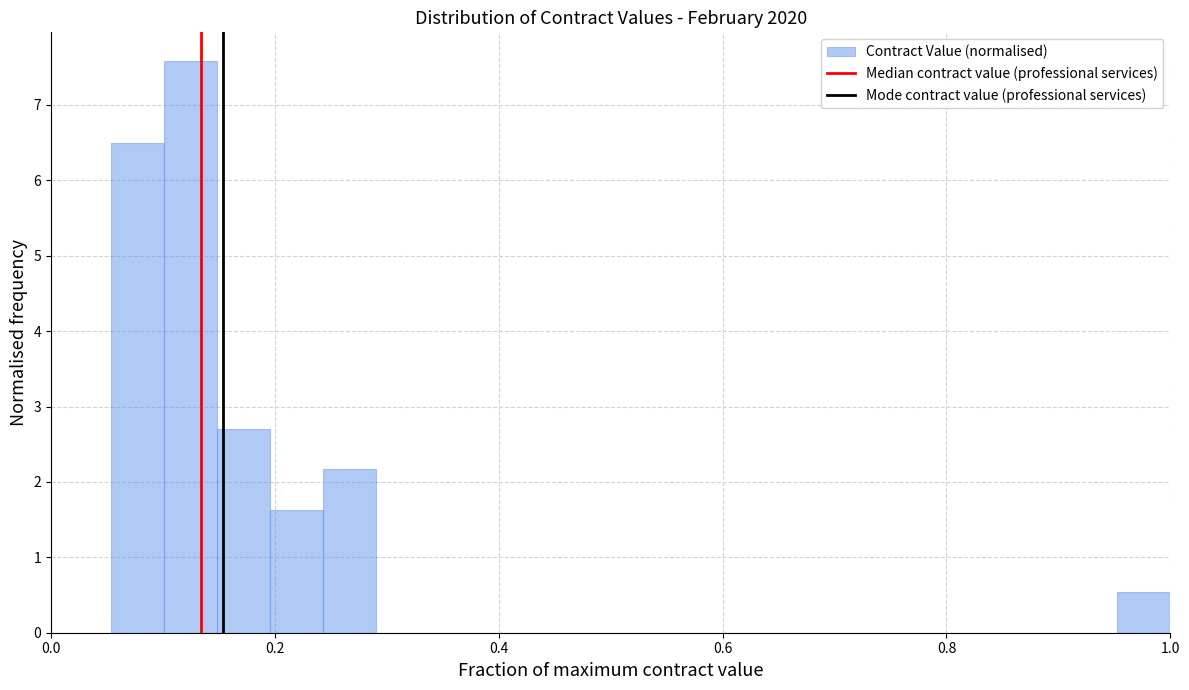

Around what value on the x-axis is the tallest bar? Give the approximate position of its centre, as read against the axis.

0.12